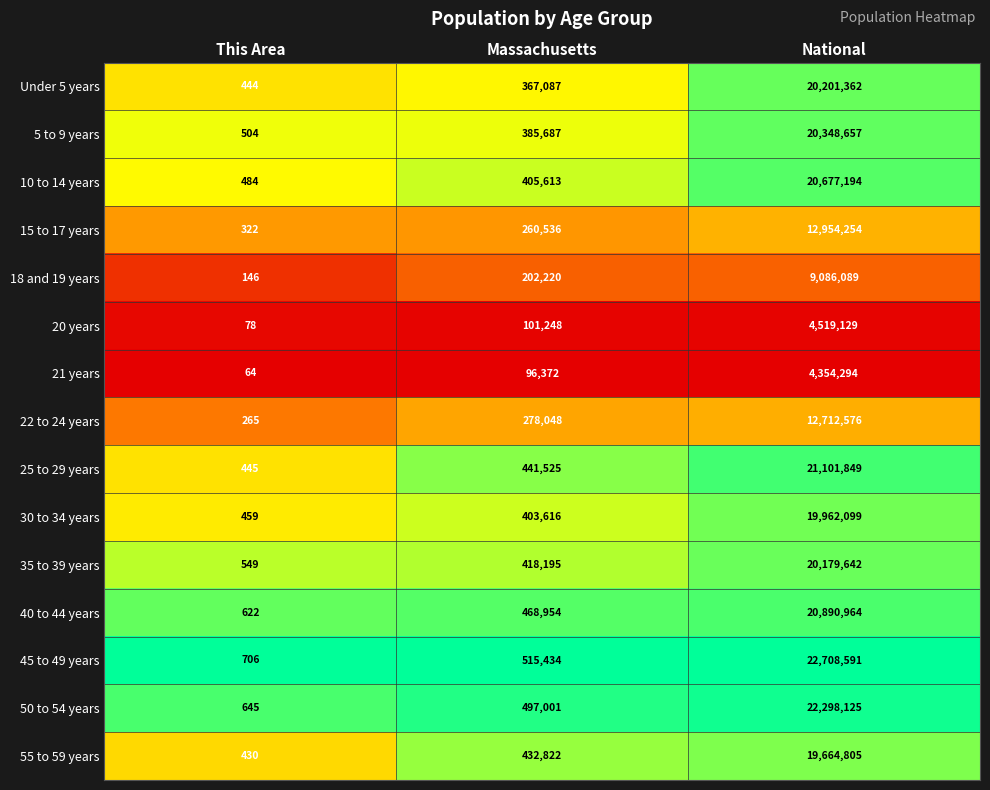

Read the 20 years value at This Area, to the nearest 50.

100